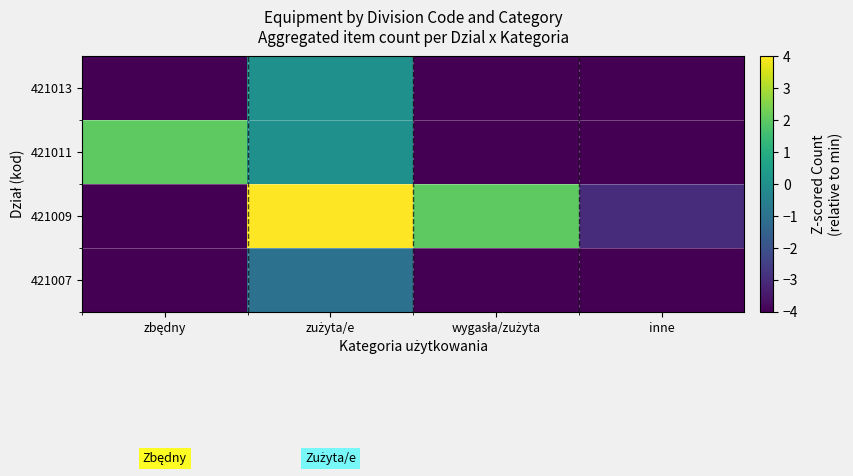

What is the total value across all series at zbędny?

-10